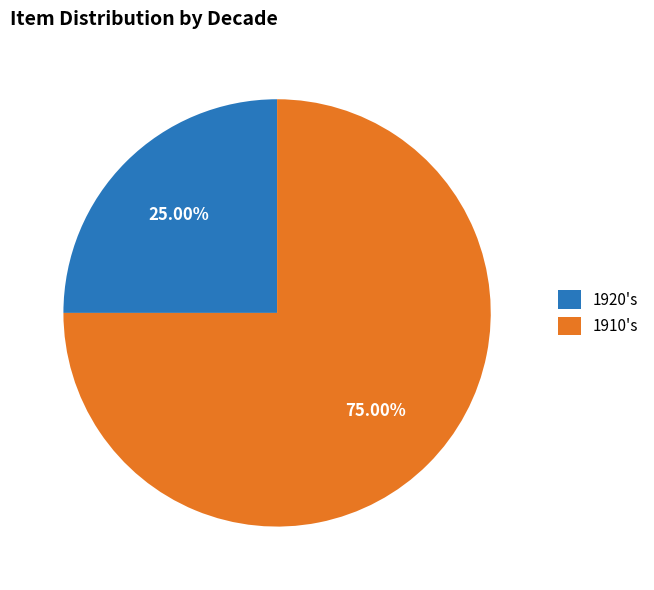

Is the sum of 1910's and 1920's greater than half?

Yes